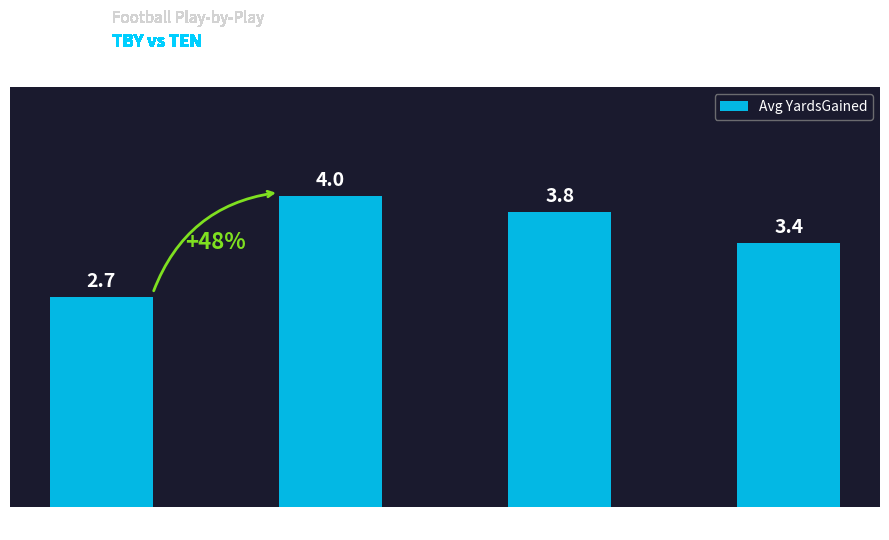

What is the difference between the second highest and minimum values?

1.1